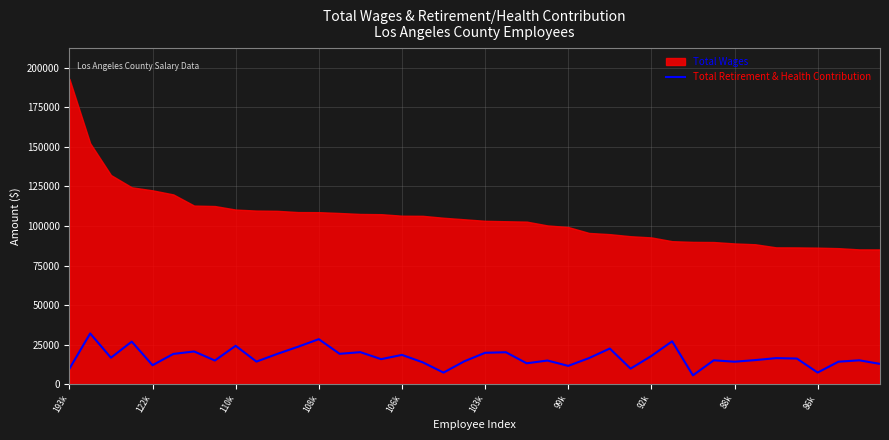

The value of Total Retirement & Health Contribution at 110k is 38400. True or false?

False